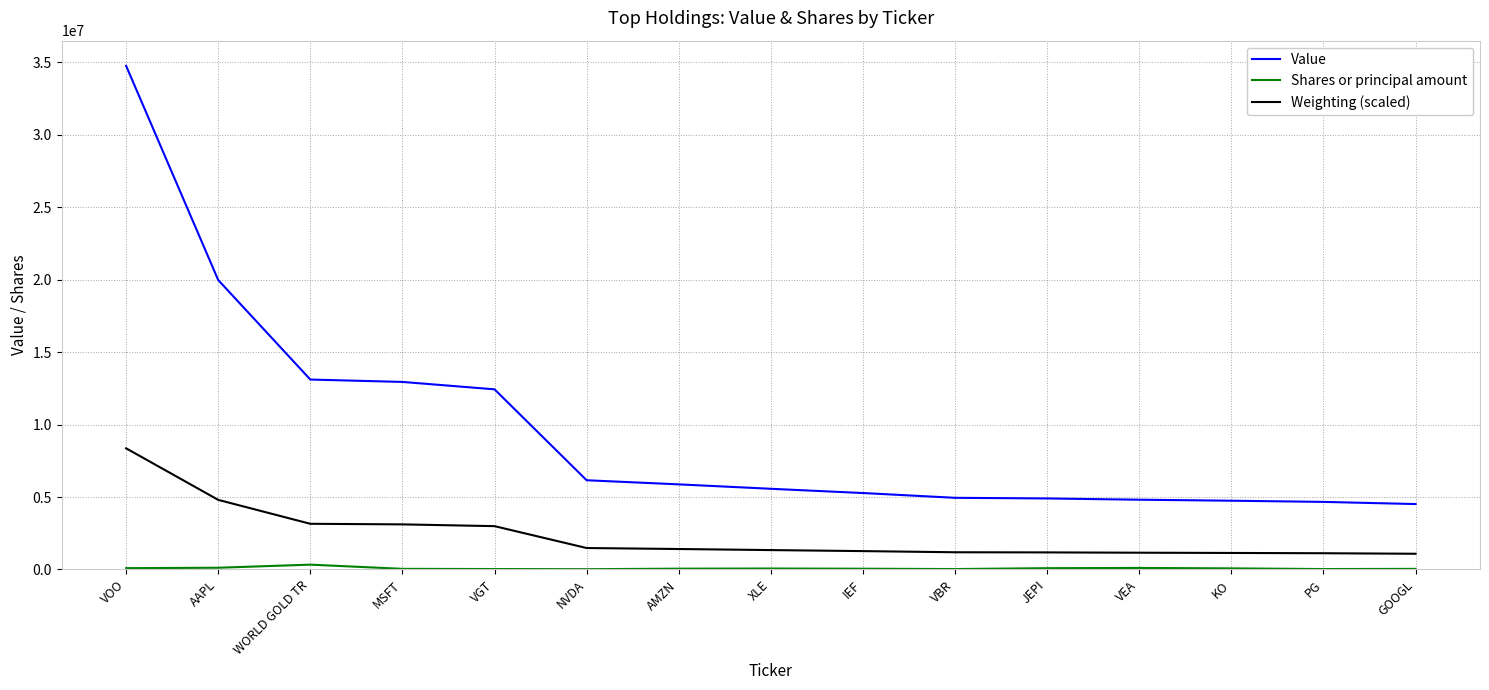

True or false: Weighting (scaled) and Value intersect in this chart.

False